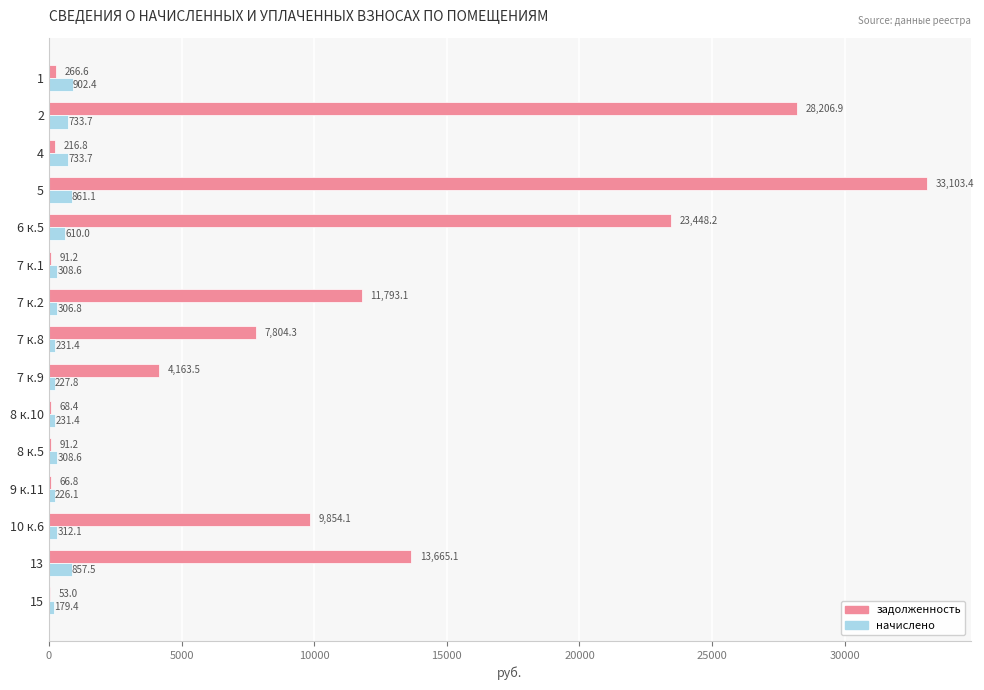

The задолженность series shows 3053.6 at 7 к.8. True or false?

False